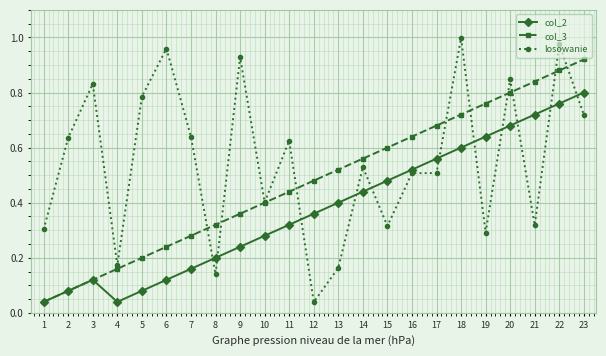

In col_2, how many points are lower than both neighbors (excluding endpoints)?

1